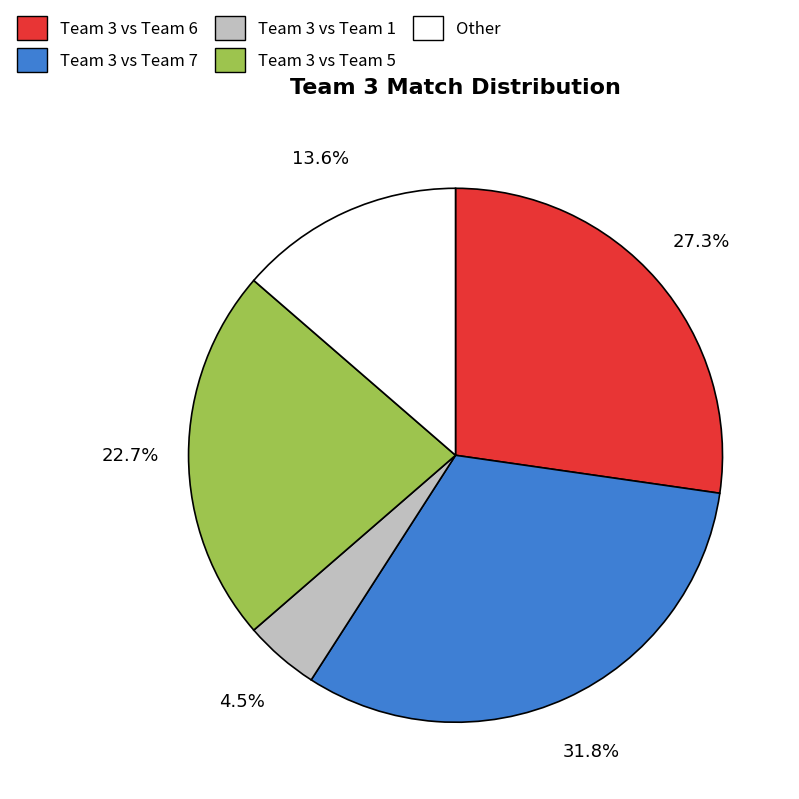

Combined, do Team 3 vs Team 1 and Team 3 vs Team 5 account for over 50%?

No